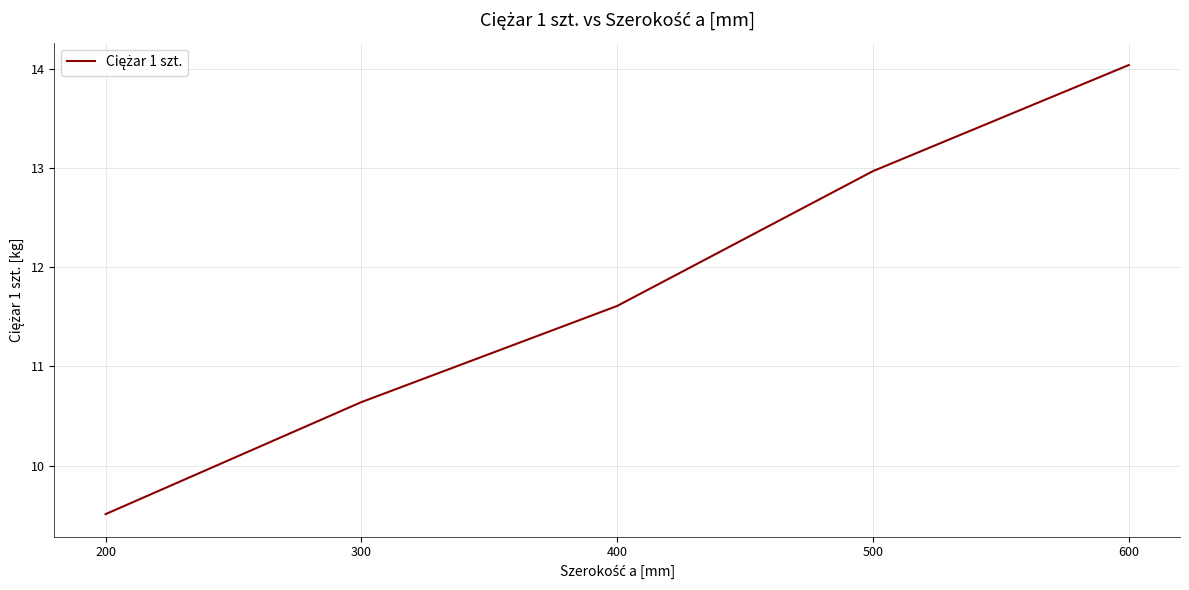

List the labels in order of value, largest first.

600, 500, 400, 300, 200